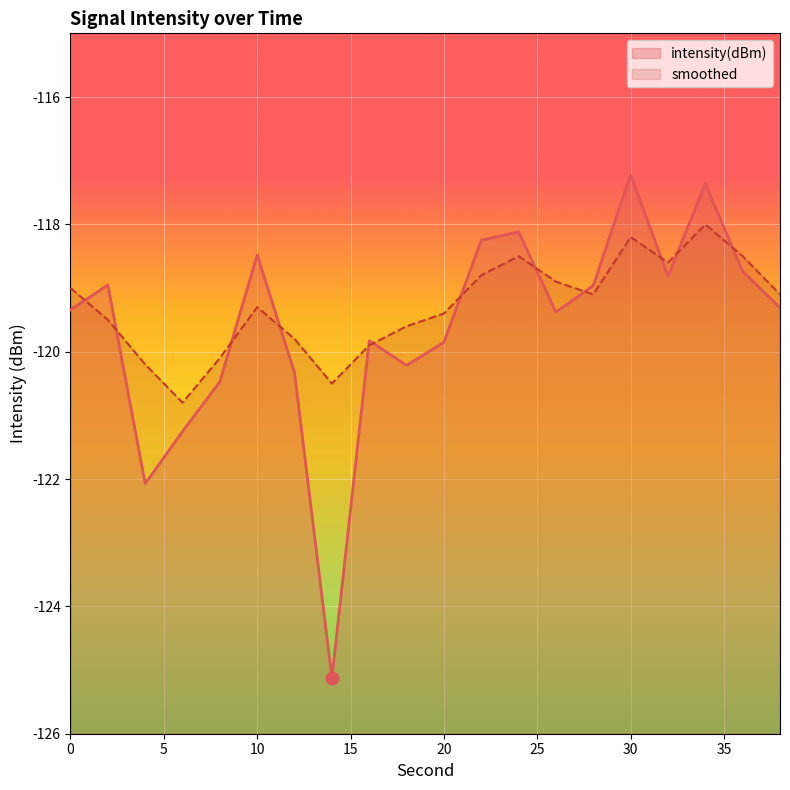

Which series has the largest total across all categories?

smoothed